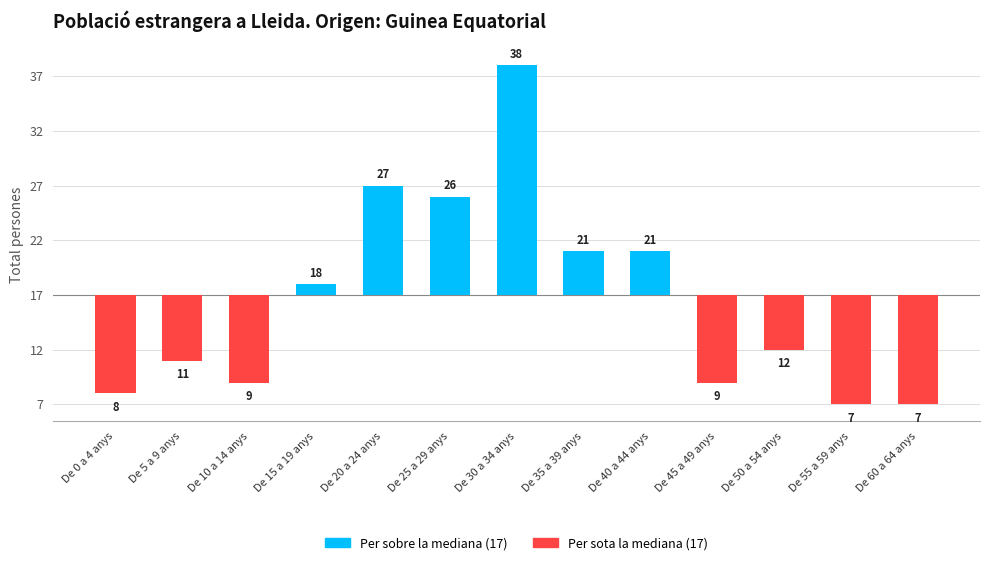

Does the chart contain any negative values?

Yes